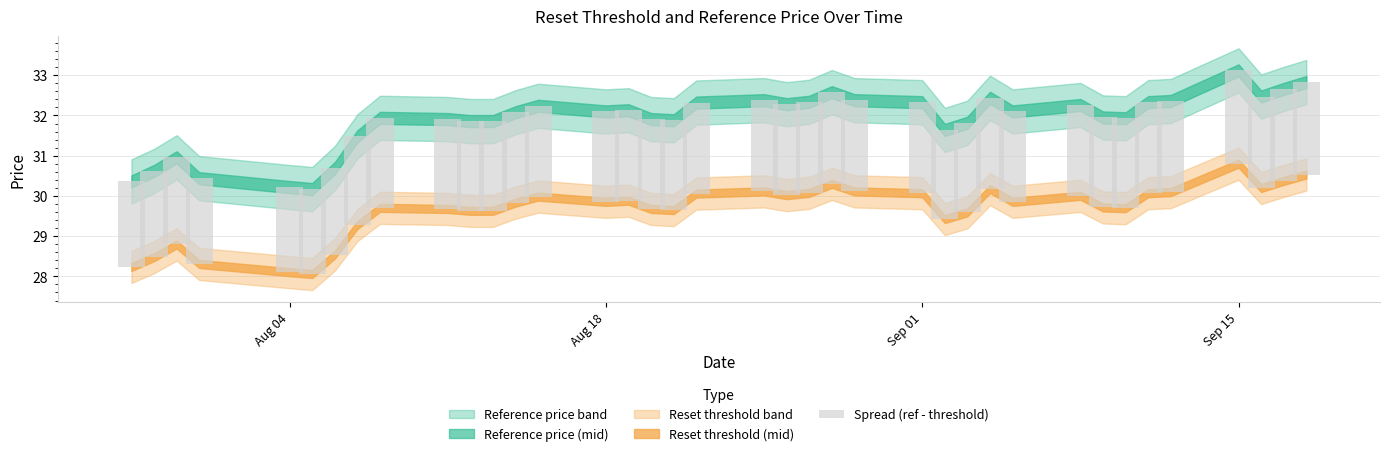

How many values are between 2 and 3?

38